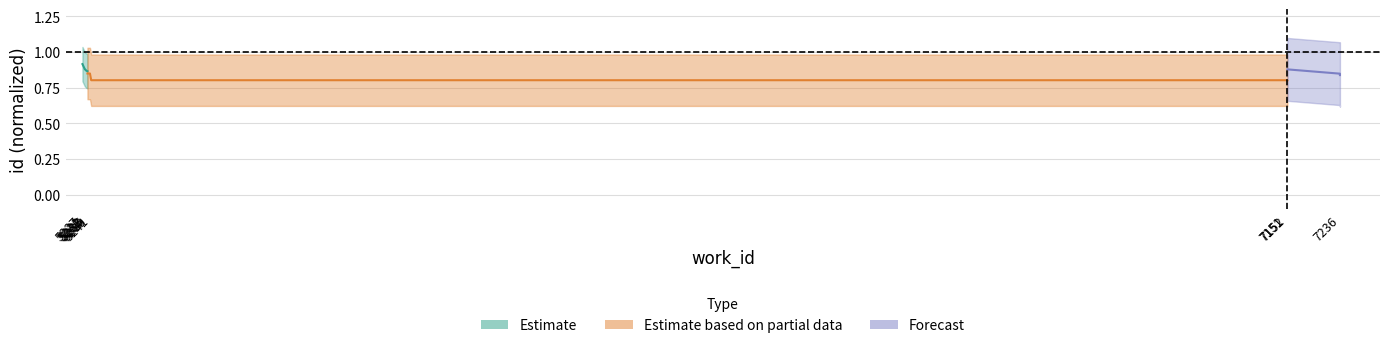

True or false: Forecast has a value of 0.2 at 7236.

False